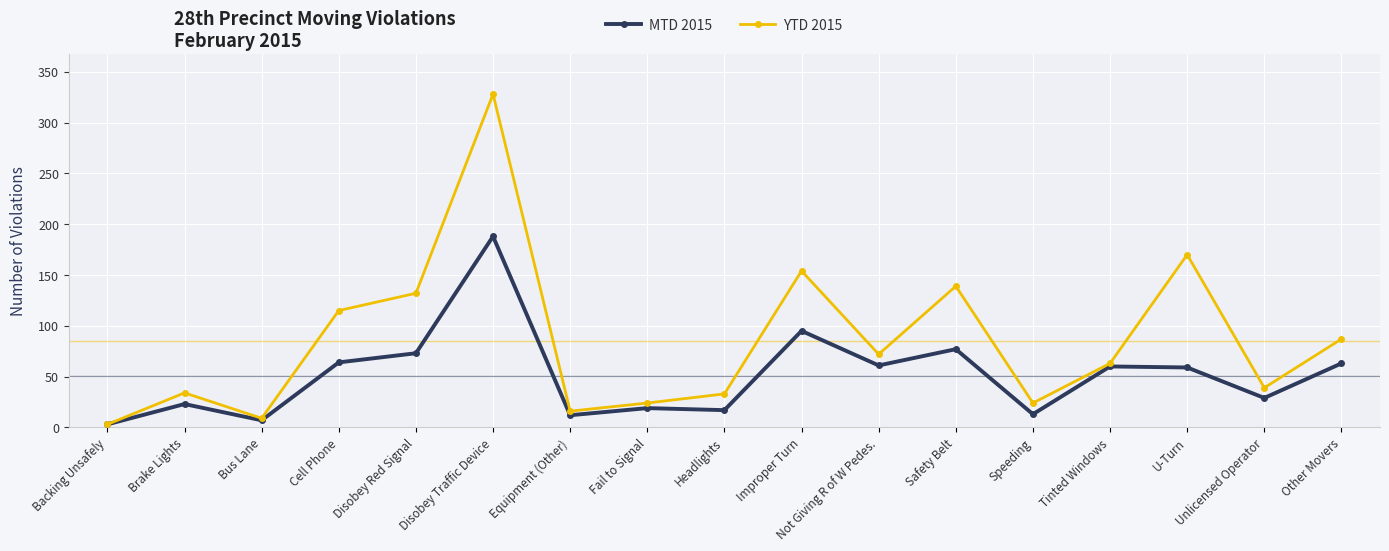

List the series in order of their peak value, lowest first.

MTD 2015, YTD 2015